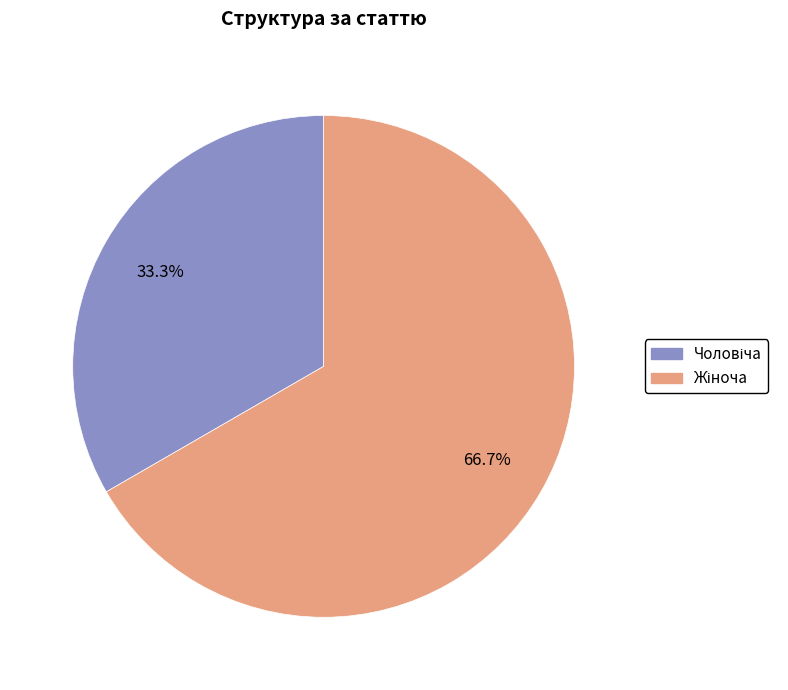

Does any single category account for the majority?

Yes